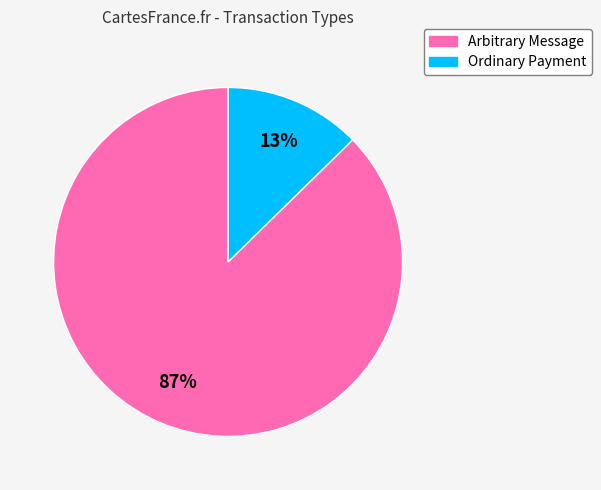

Is Ordinary Payment the majority of the pie?

No